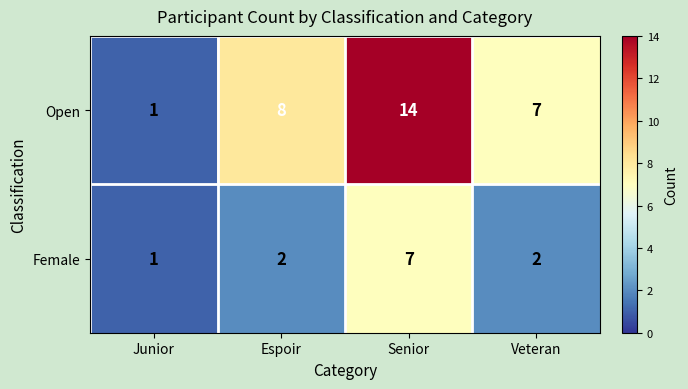

The value of Female at Senior is 7. True or false?

True